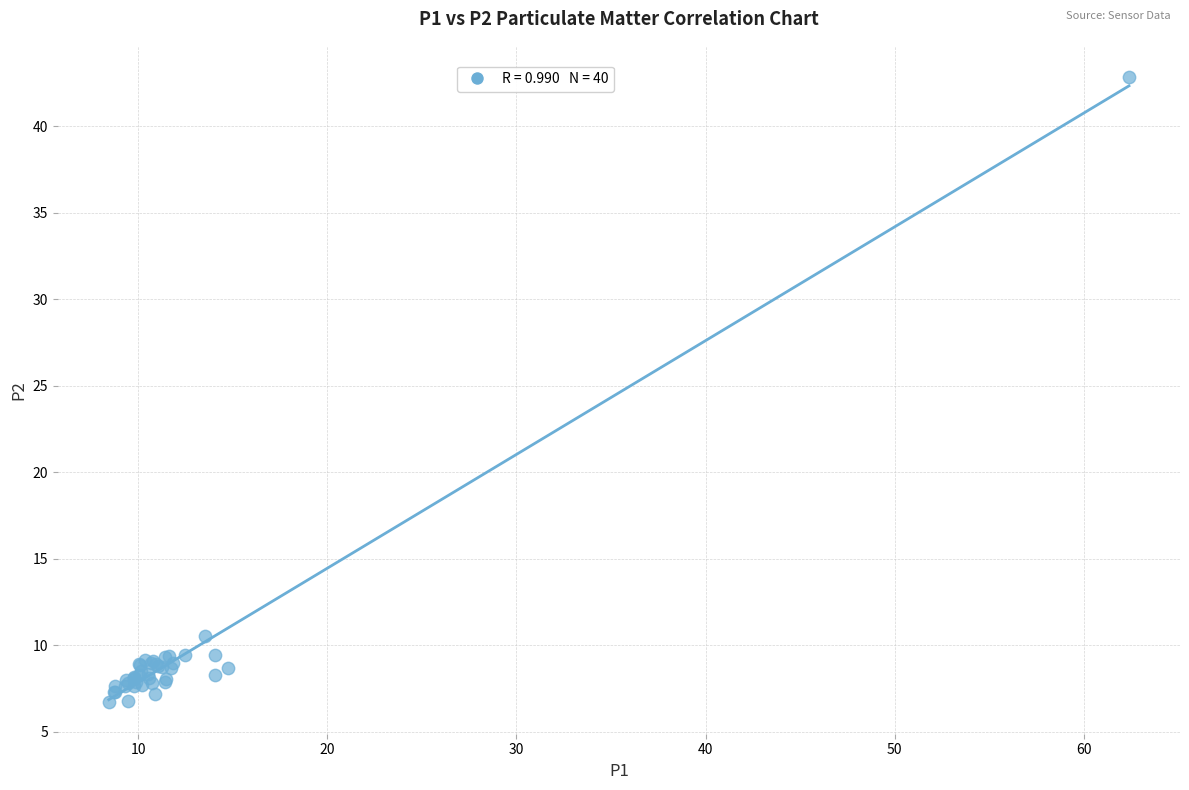

What Y value in the scatter plot is closest to 24?

10.5